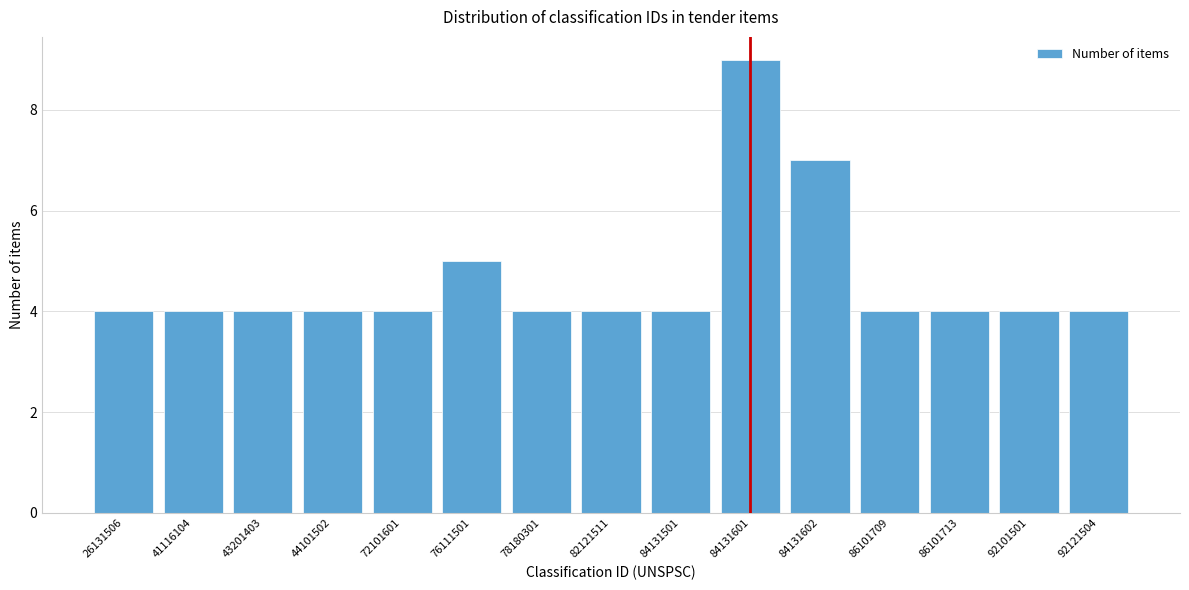

Reading left to right, extract all data points from this chart.

4	4	4	4	4	5	4	4	4	9	7	4	4	4	4